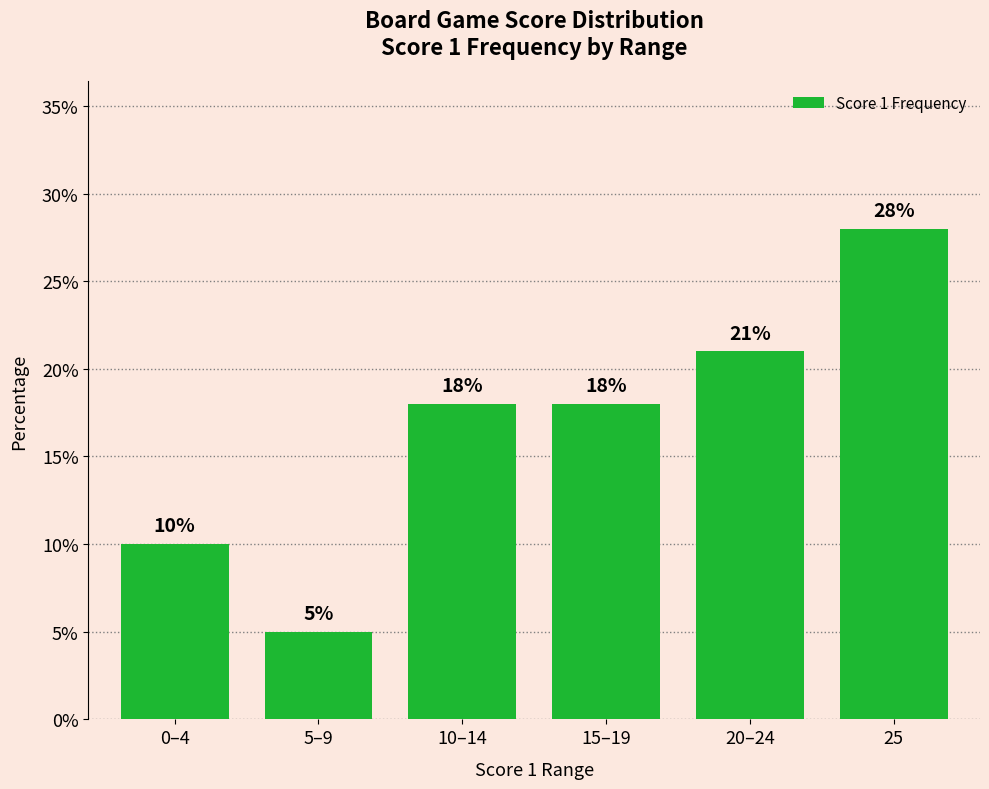

The chart shows a value of 7 at 0–4. True or false?

False